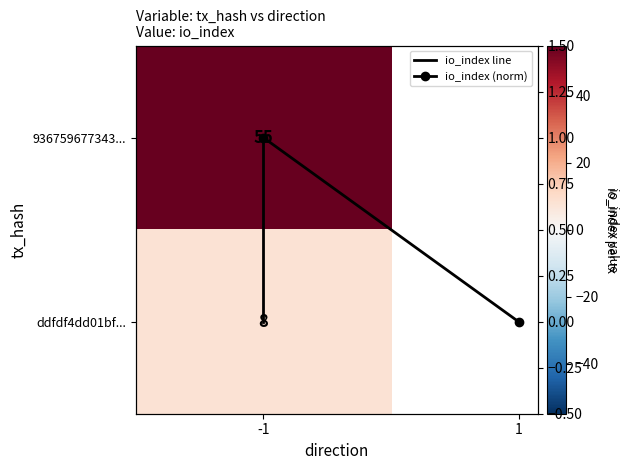

What is the maximum value for io_index (norm)?

1